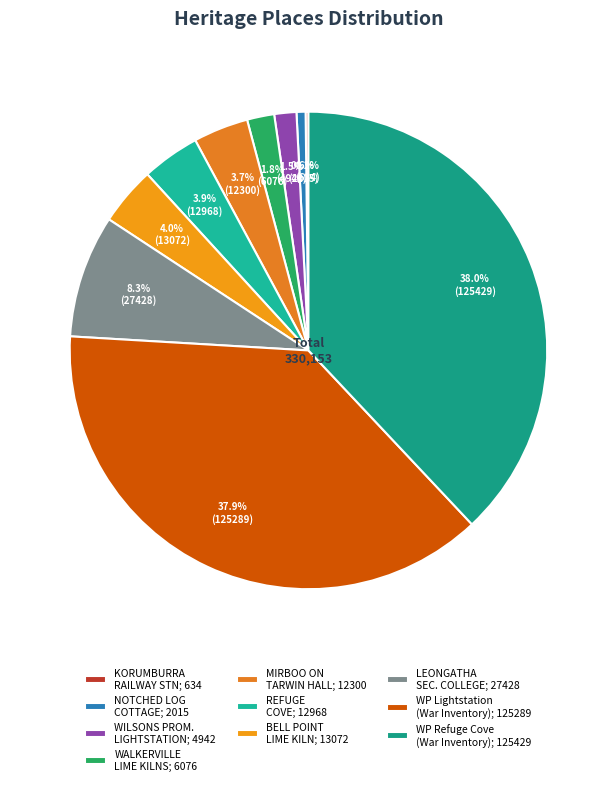

Is there a majority slice in this chart?

No